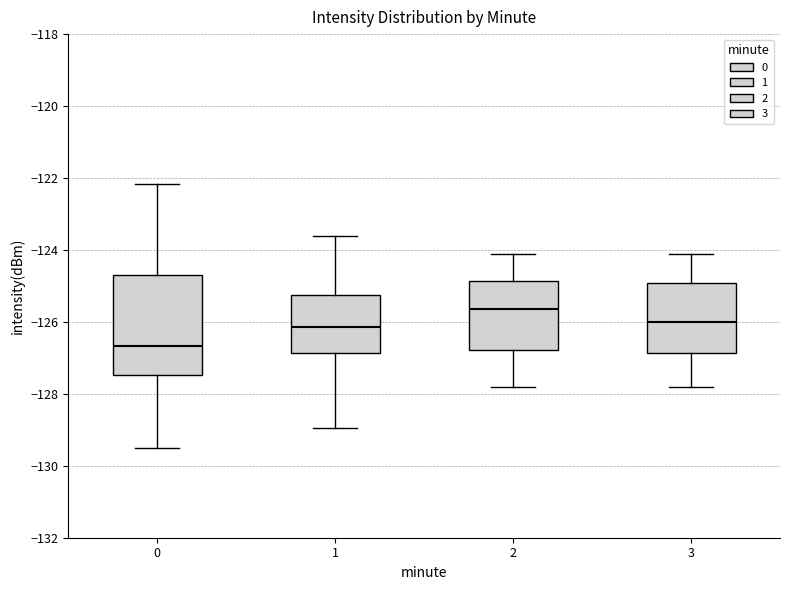

Where does the upper whisker of the box at x = 2 end on the y-axis? The values are not printed on the chart, so give them approximately, as read against the axis.

-124.0